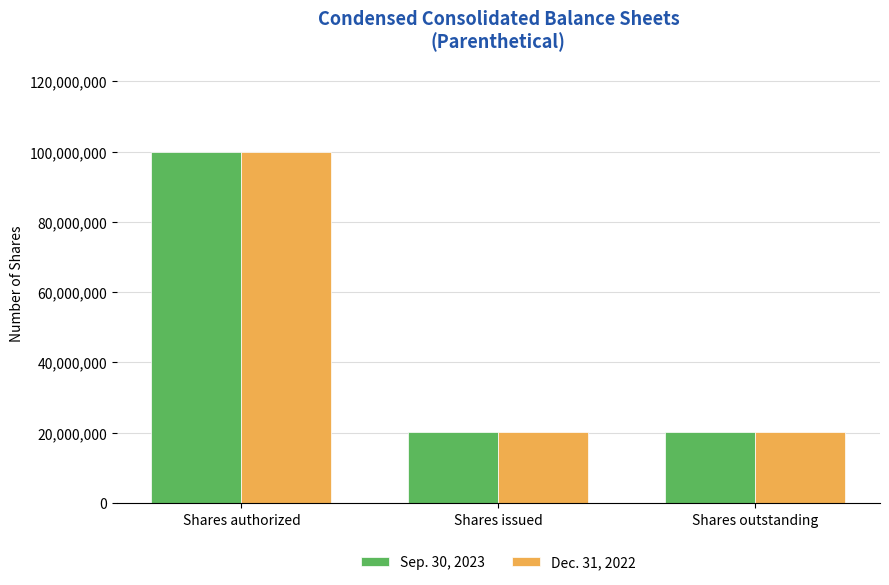

What is the sum of the Sep. 30, 2023 values at Shares outstanding and Shares authorized?

120252309